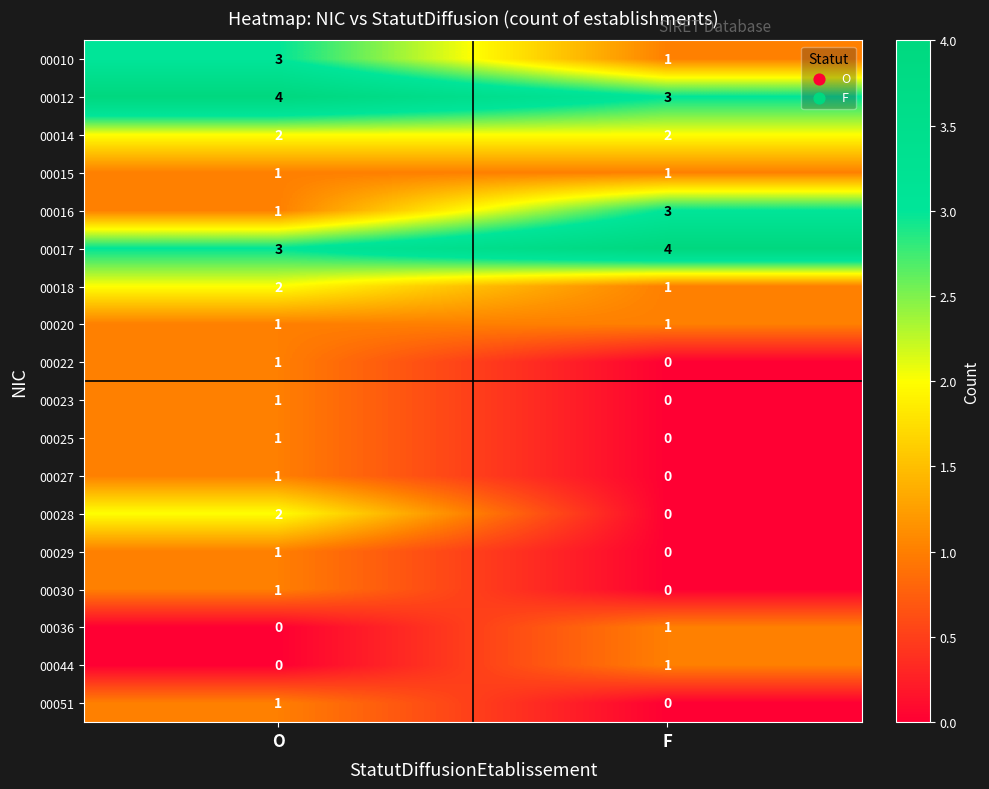

List the labels in order of 00018 value, smallest first.

F, O